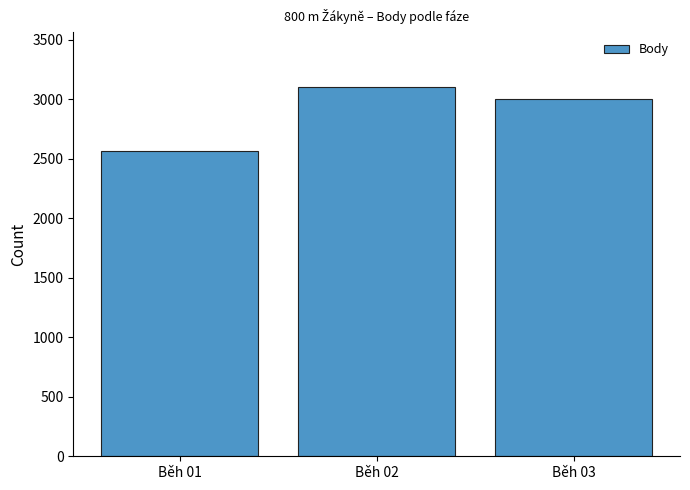

What is the greatest value displayed?

3101